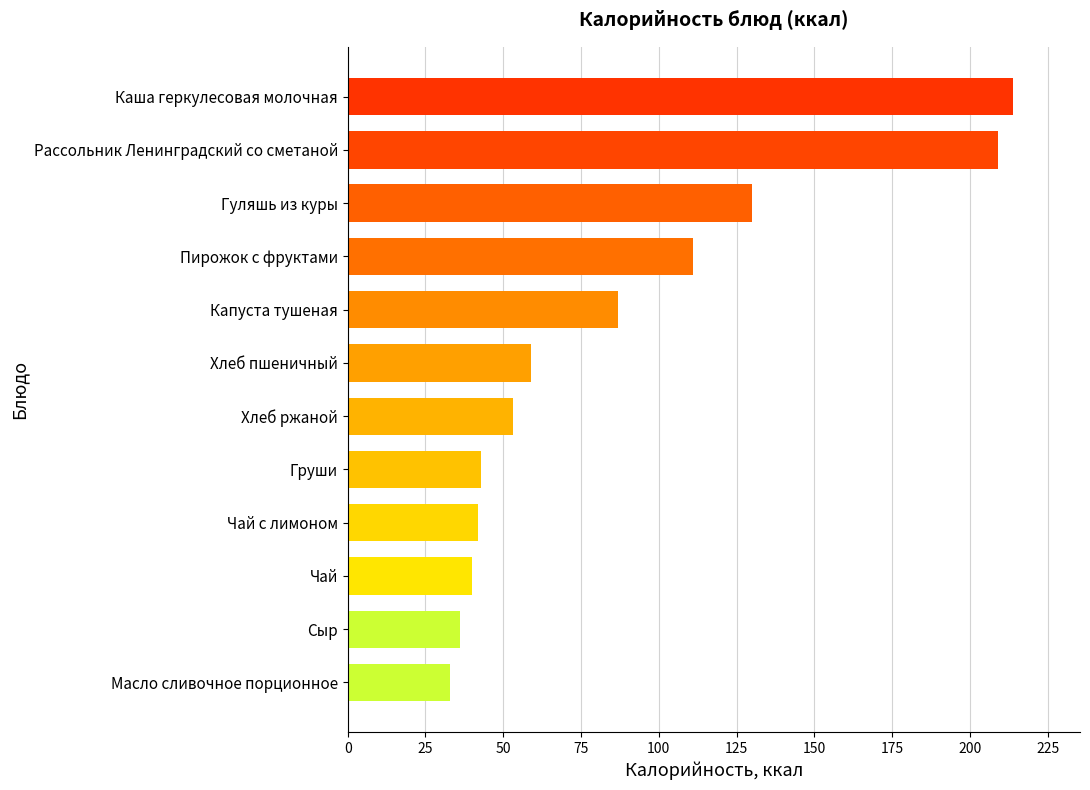

Is it true that the value at Масло сливочное порционное is 13?

False